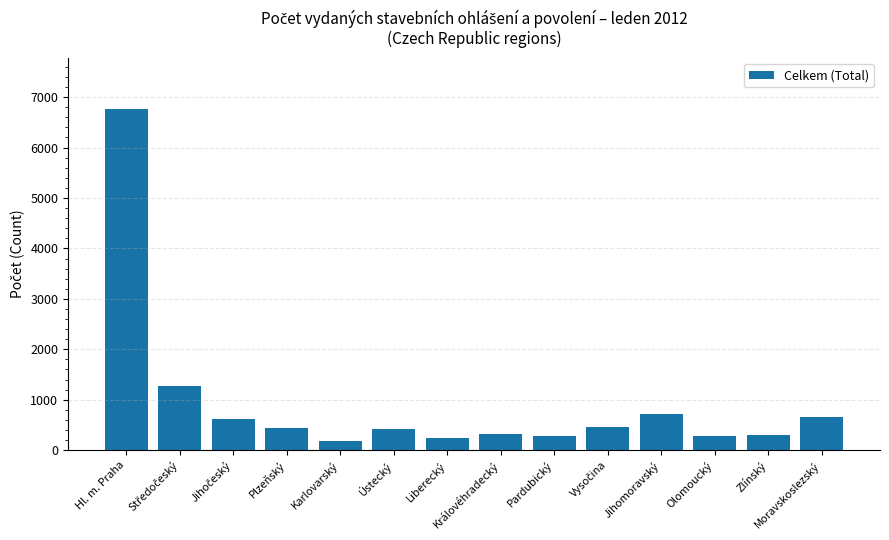

What is the sum of all values?

12914